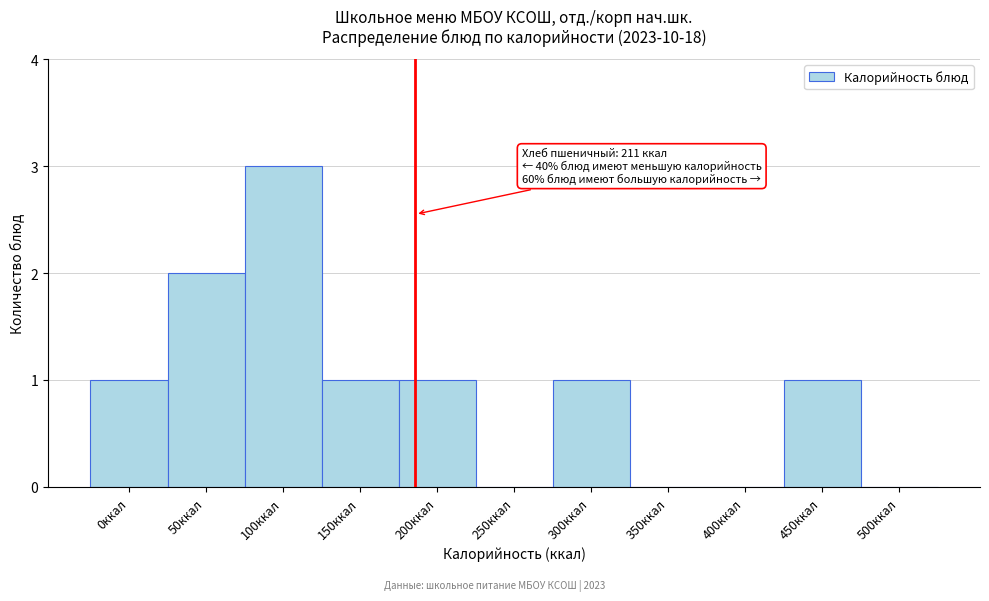

Reading left to right, what are all the values shown in this chart?

0ккал=1	50ккал=2	100ккал=3	150ккал=1	200ккал=1	250ккал=0	300ккал=1	350ккал=0	400ккал=0	450ккал=1	500ккал=0